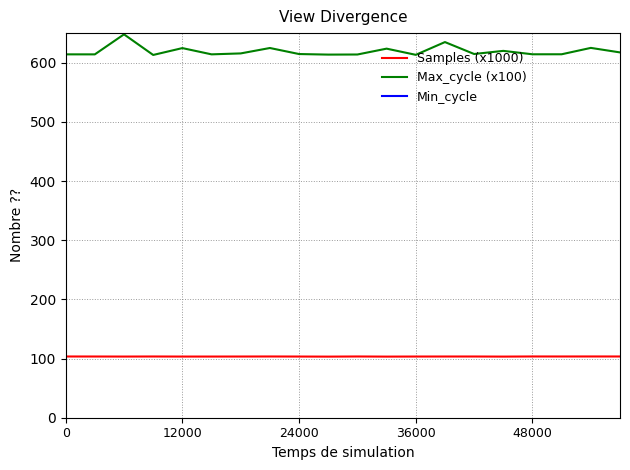

What is the minimum value for Max_cycle (x100)?

613.1